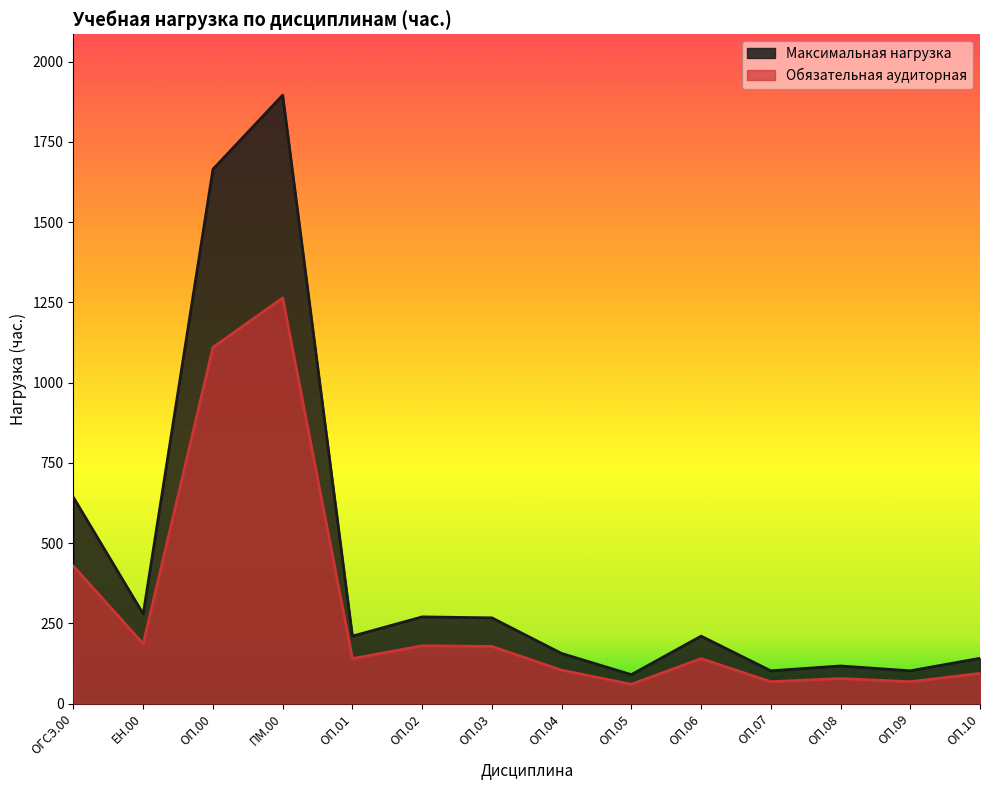

Which series changed the most between ОП.00 and ОП.10?

Максимальная нагрузка